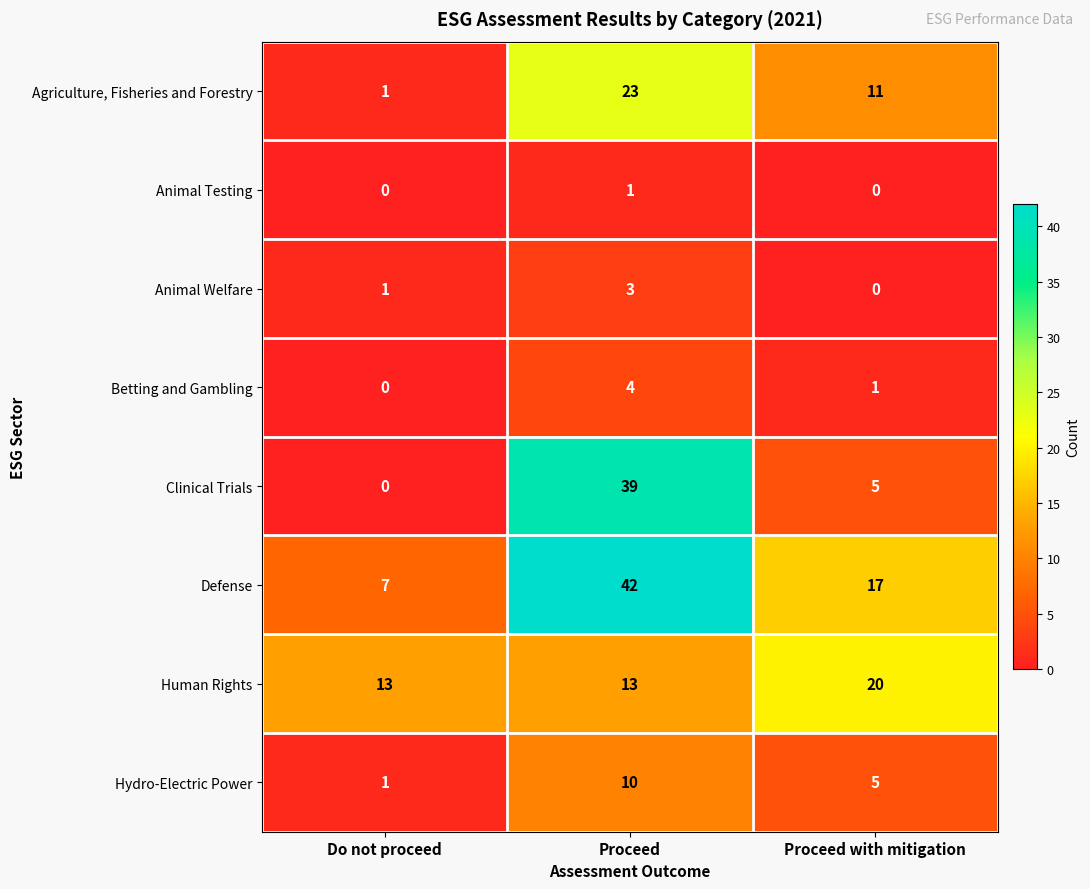

Where is Clinical Trials nearest to the value 19?

Proceed with mitigation